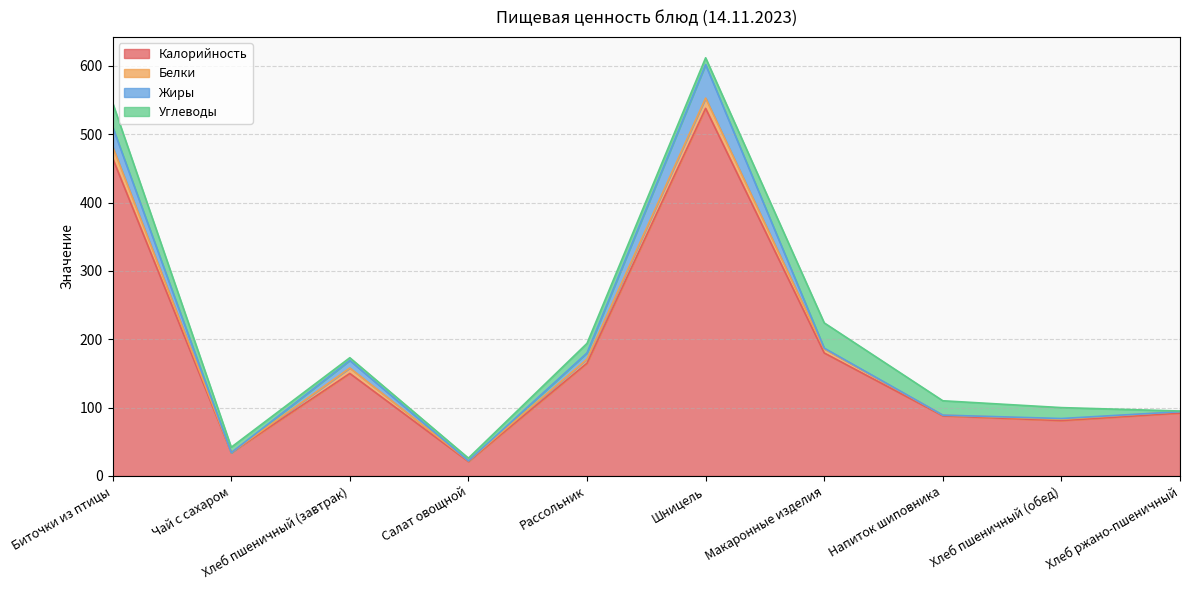

What is the difference between the maximum and second lowest values in the Калорийность series?

504